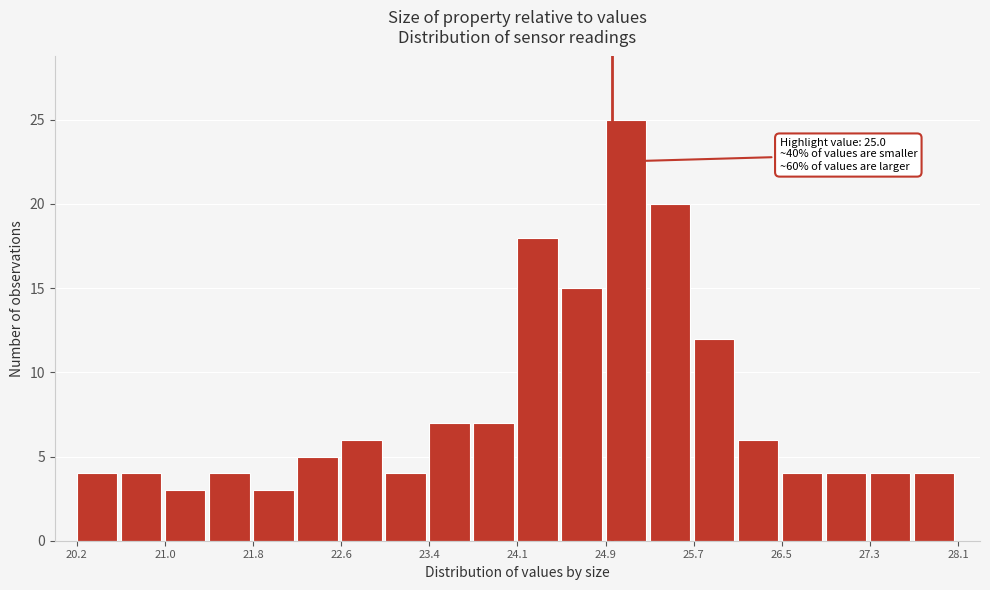

Around what value on the x-axis is the tallest bar? Give the approximate position of its centre, as read against the axis.

25.1